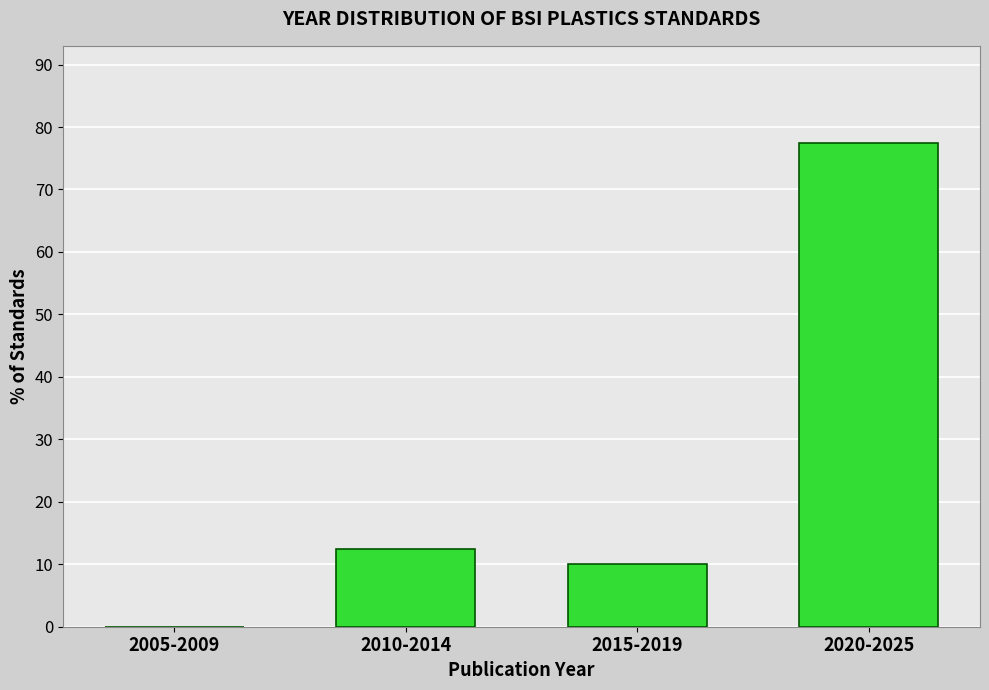

Reading right to left, extract all data points from this chart.

2020-2025=77.5	2015-2019=10.0	2010-2014=12.5	2005-2009=0.0